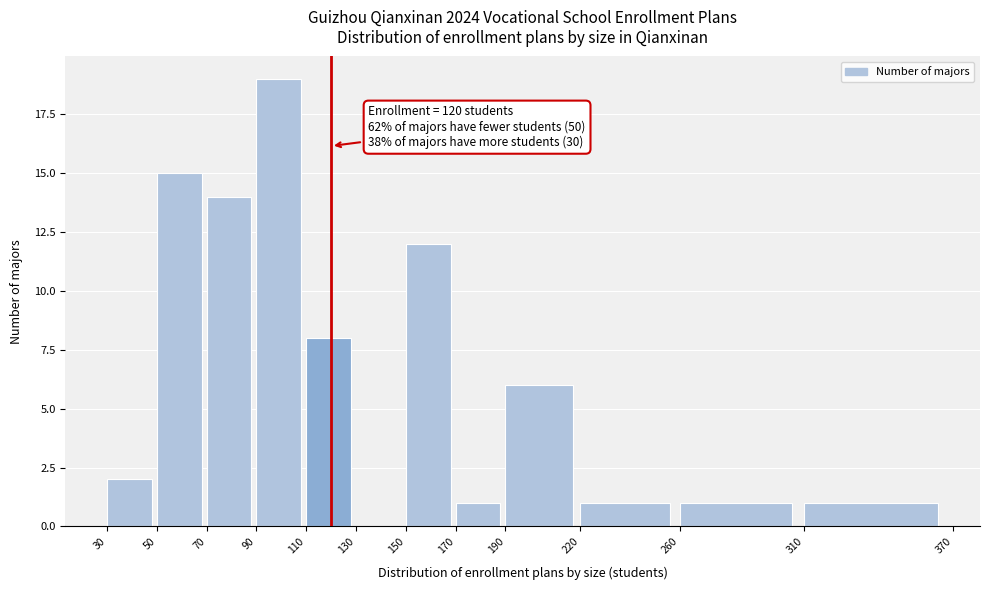

Which range on the x-axis has the tallest bar?

90 to 110